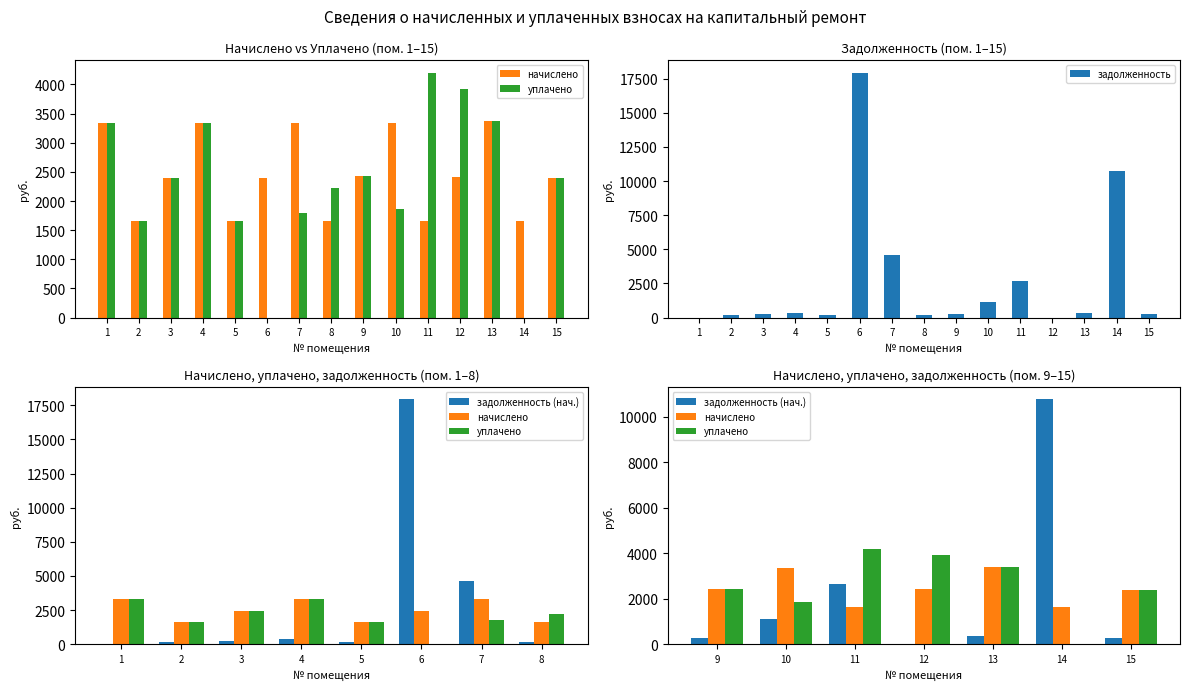

What is the spread (max minus min) of values at 14?

10759.0